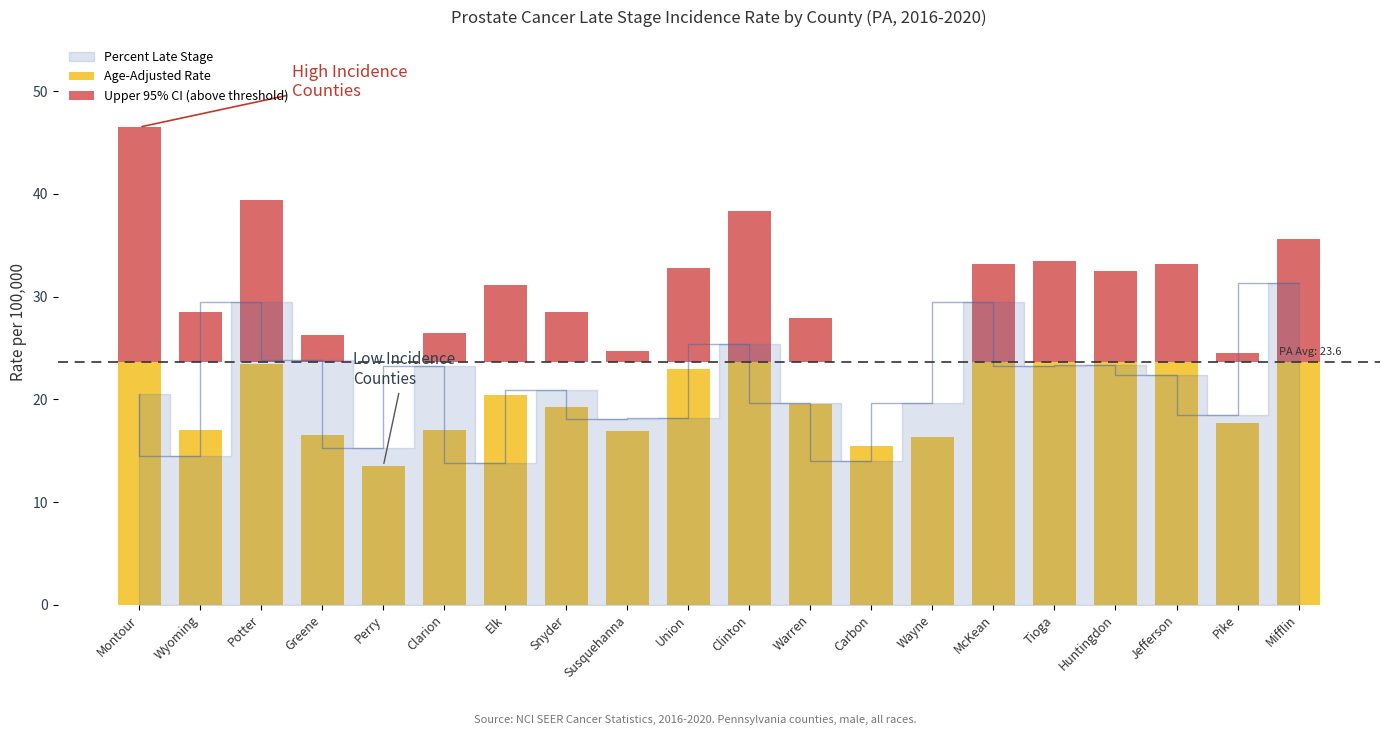

At which label does Age-Adjusted Rate reach its minimum?

Perry